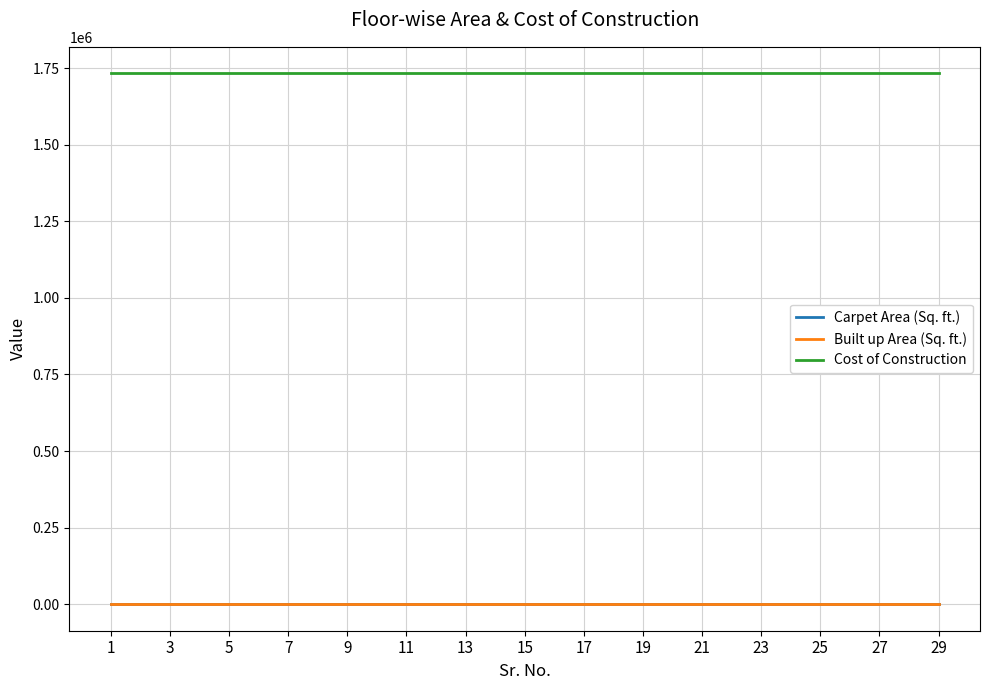

Which series has the largest total across all categories?

Cost of Construction